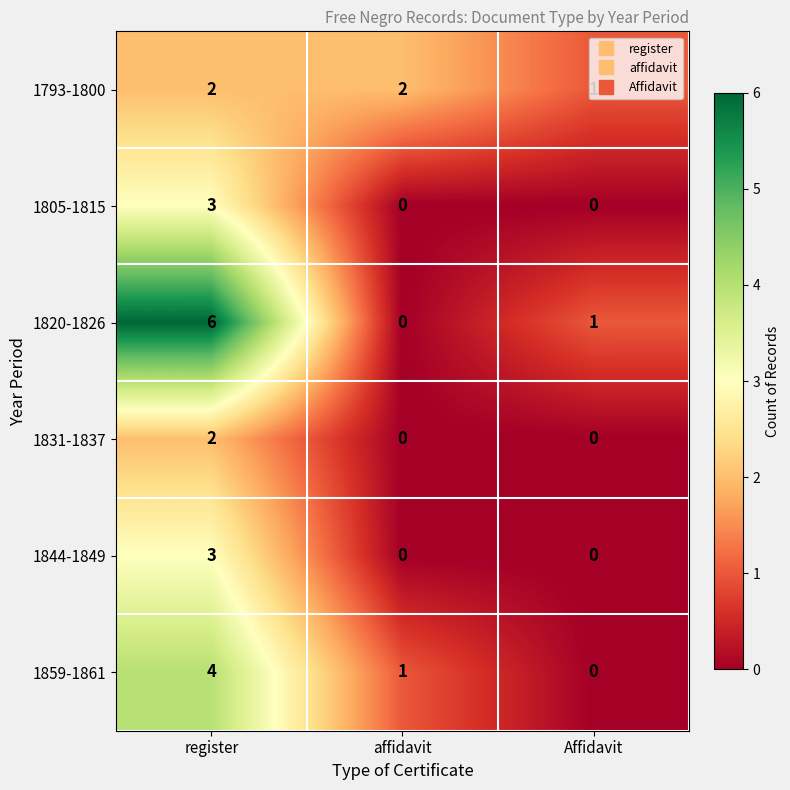

What is the sum of the 1844-1849 values at affidavit and register?

3